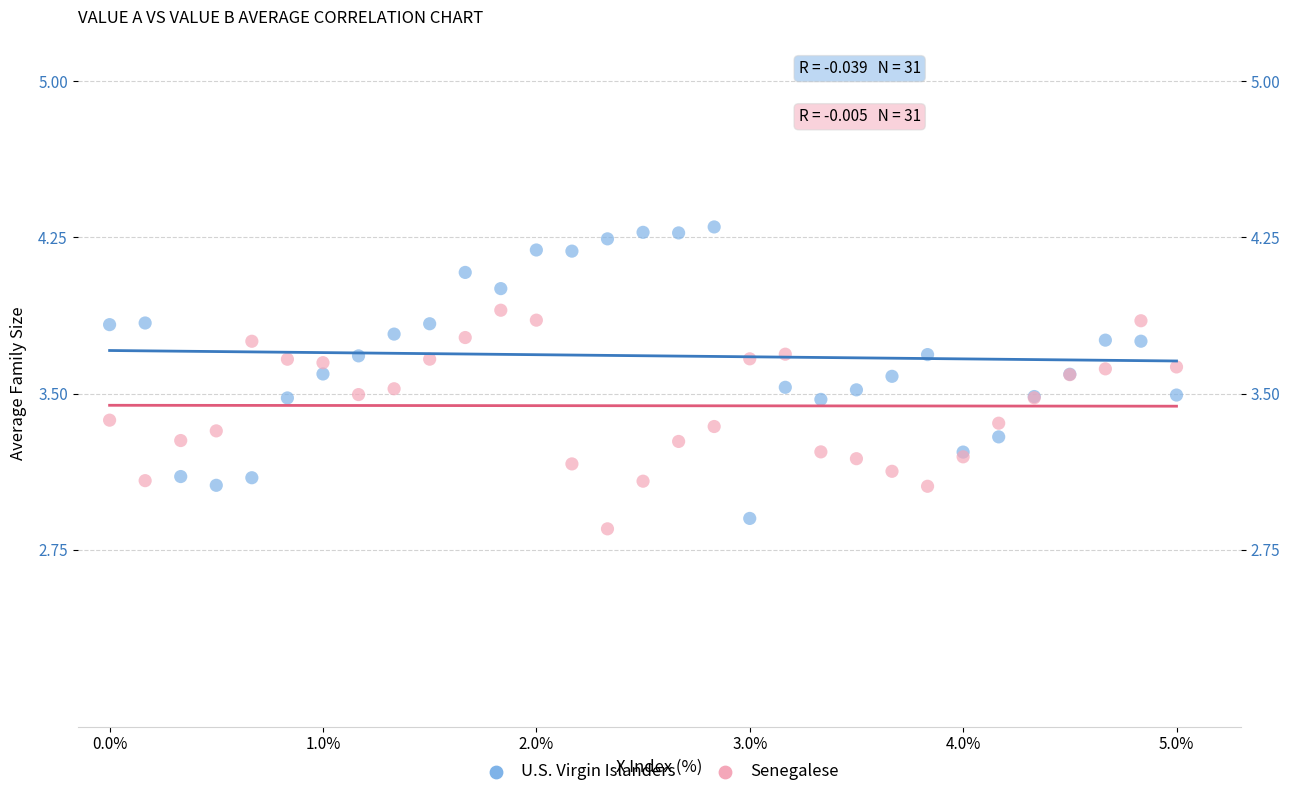

What are all the series names shown in the legend?

U.S. Virgin Islanders, Senegalese